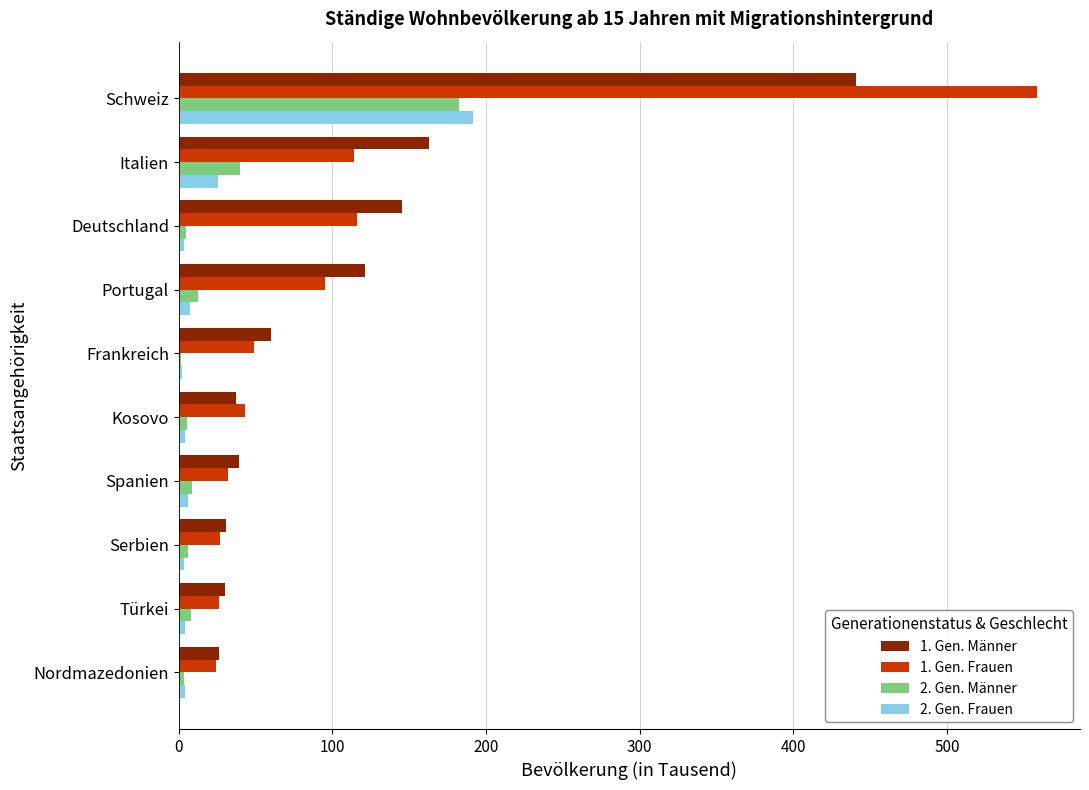

What is the highest value of the 2. Gen. Frauen series?

191.5